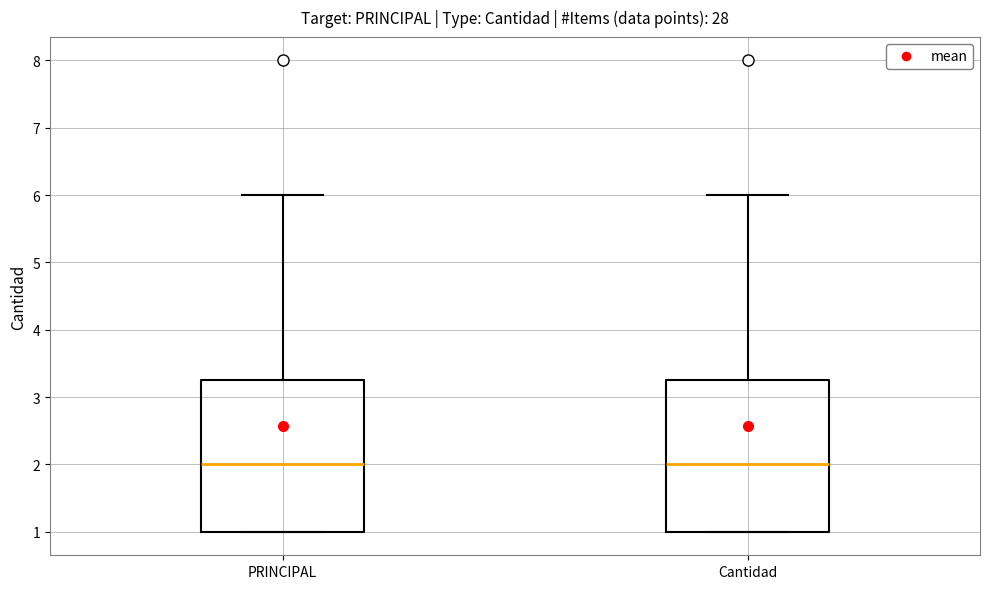

Where is the upper edge of the box for Cantidad on the y-axis? The values are not printed on the chart, so give them approximately, as read against the axis.

3.3